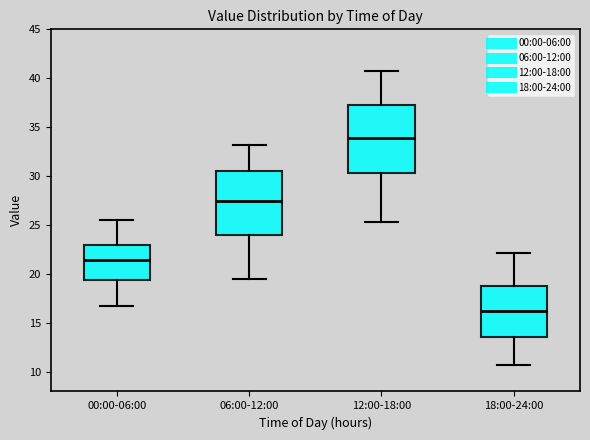

Reading left to right, transcribe this box plot: for each box, give where its median line is, the range the box spans, and where its two whiskers end, as read against the y-axis. The values are not printed on the chart, so give them approximately, as read against the axis.

00:00-06:00: median 21.5, box 19.5 to 23.0, whiskers 16.5 to 25.5
06:00-12:00: median 27.5, box 24.0 to 30.5, whiskers 19.5 to 33.0
12:00-18:00: median 34.0, box 30.5 to 37.5, whiskers 25.5 to 40.5
18:00-24:00: median 16.0, box 13.5 to 19.0, whiskers 10.5 to 22.0